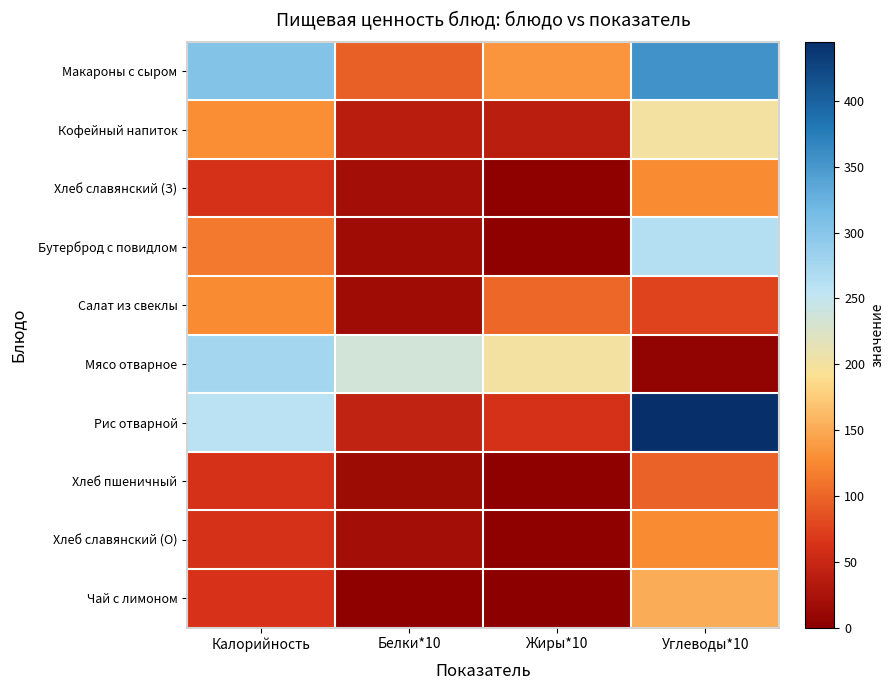

Which has a higher value, Жиры*10 or Углеводы*10?

Углеводы*10